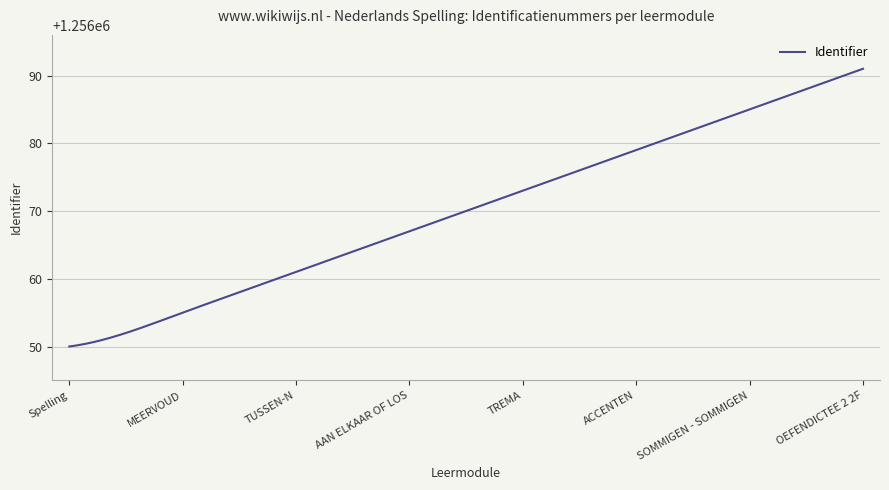

What is the difference between the maximum and minimum values?

41.0